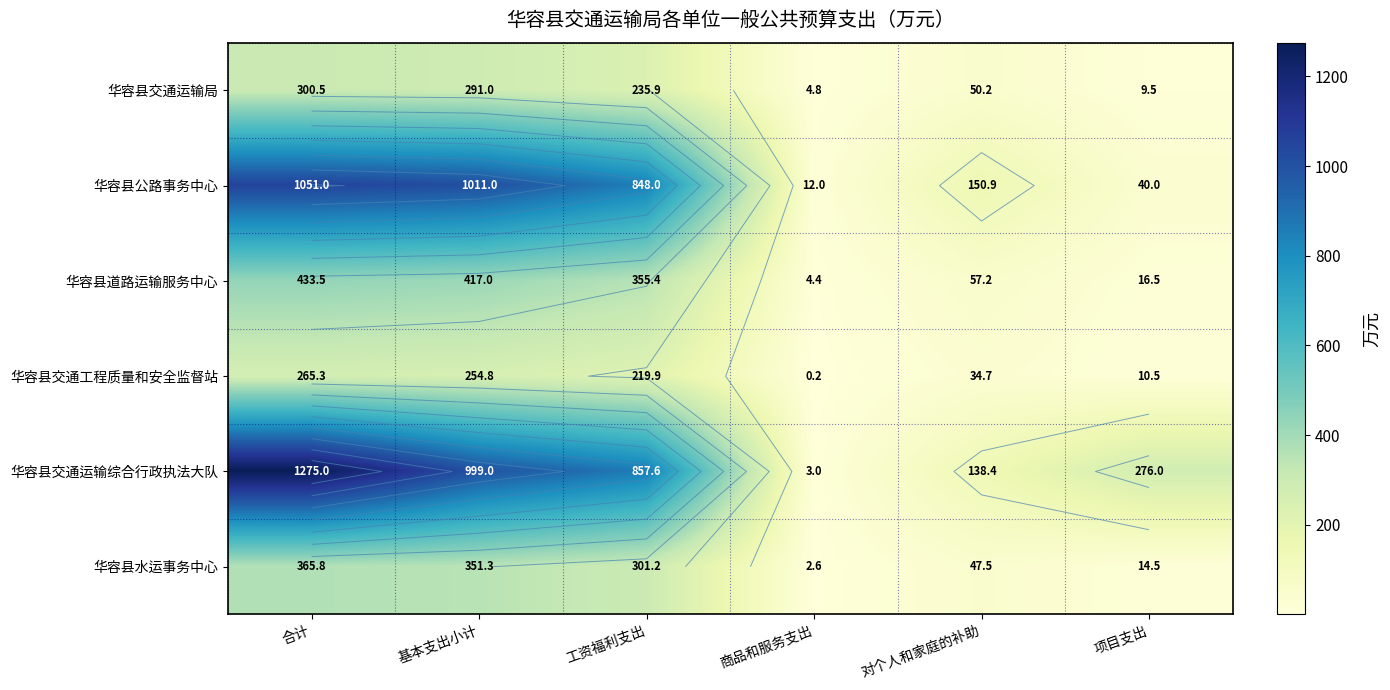

Between 商品和服务支出 and 对个人和家庭的补助, which series saw the biggest shift?

华容县公路事务中心